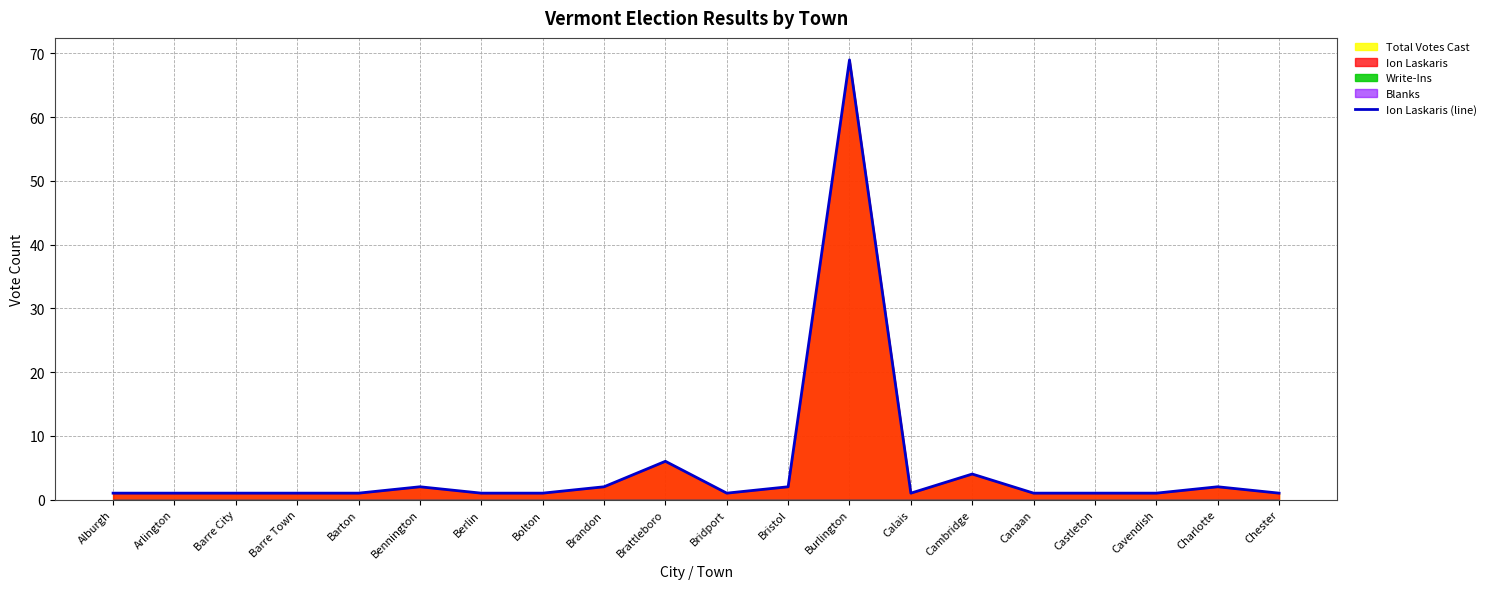

What position from the left is Calais?

14